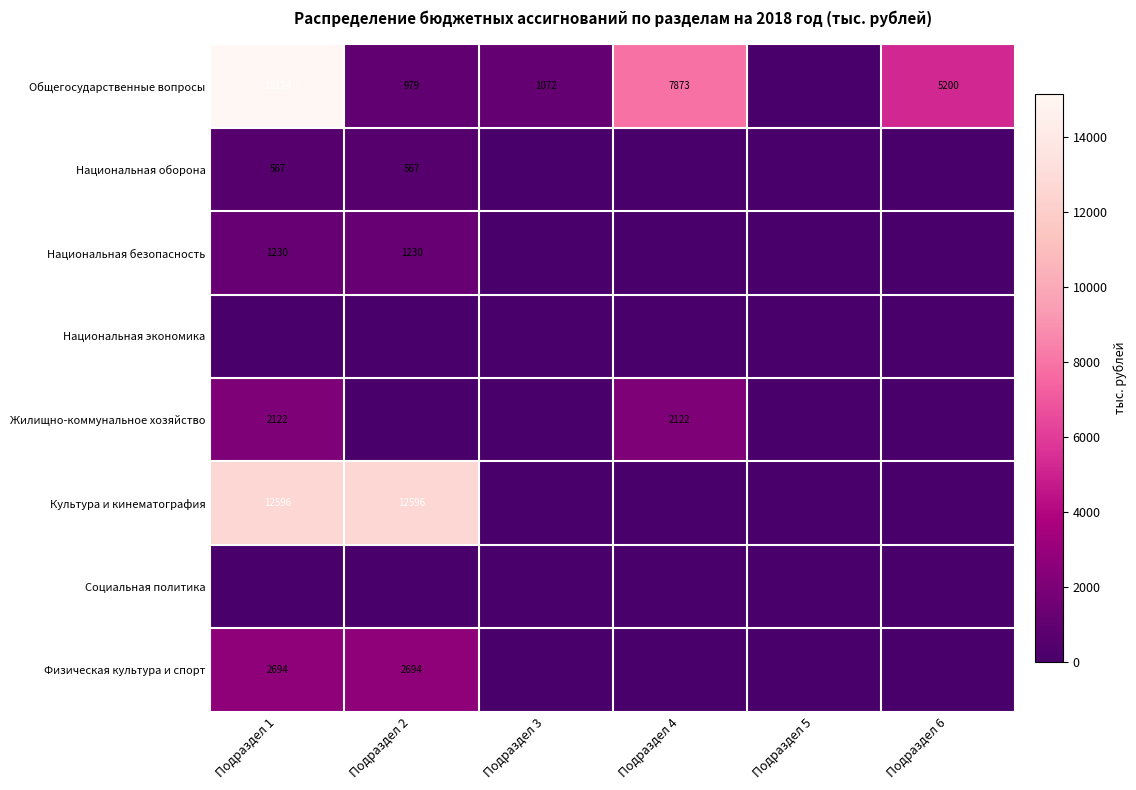

True or false: Жилищно-коммунальное хозяйство has a value of 0.0 at Подраздел 2.

True